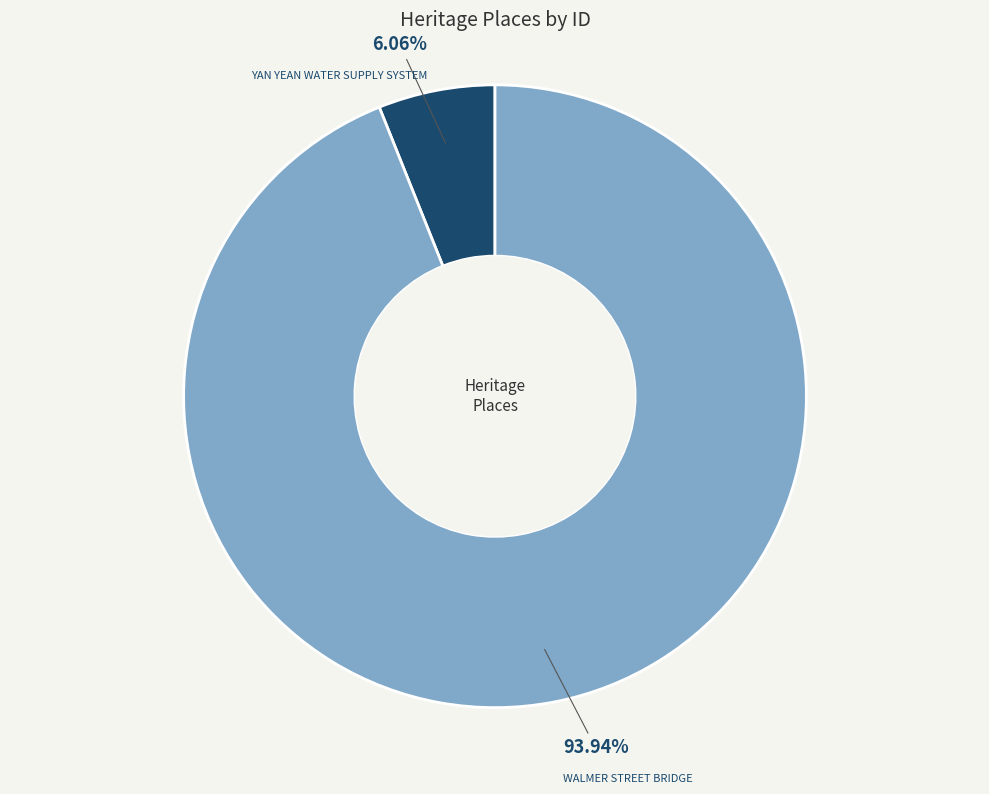

Combined, do YAN YEAN WATER SUPPLY SYSTEM and WALMER STREET BRIDGE account for over 50%?

Yes